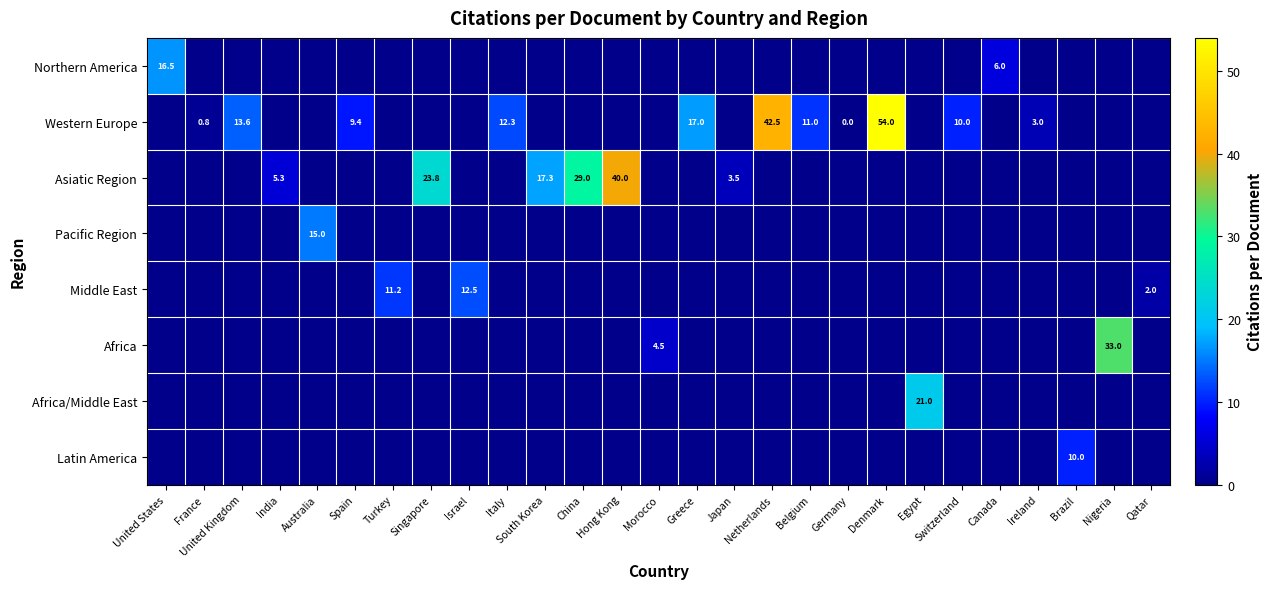

Is it true that Western Europe equals 13.6 at United Kingdom?

True